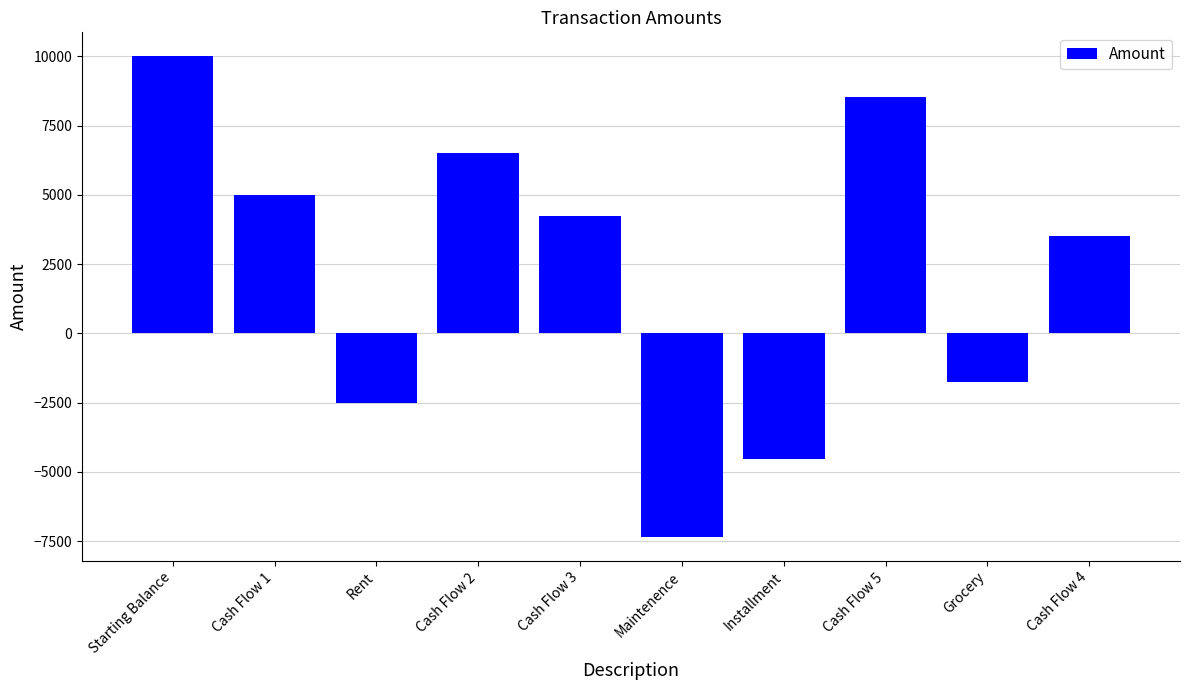

True or false: the data shows 6500 at Cash Flow 2.

True